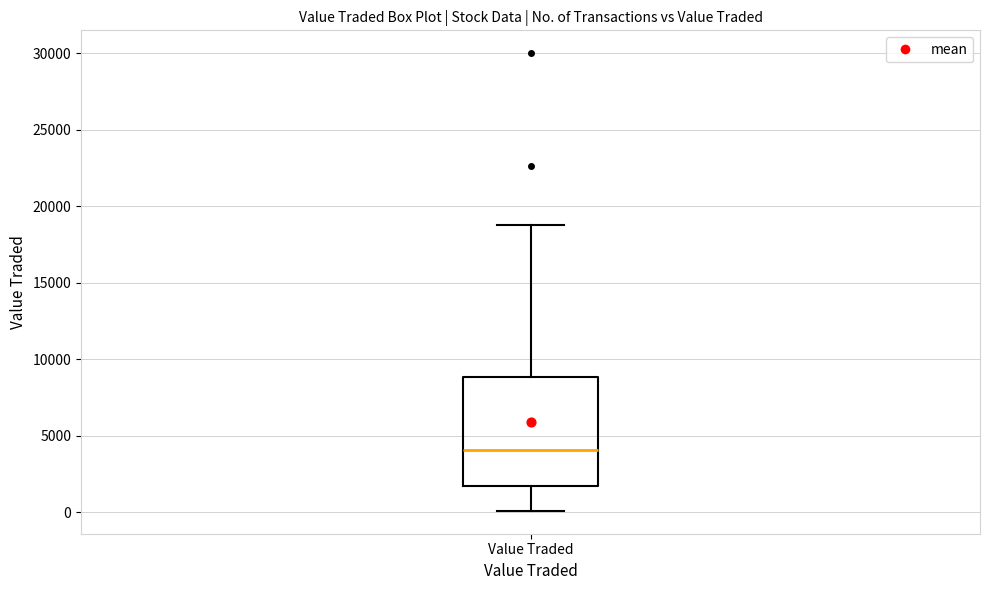

Where is the upper edge of the box for Value Traded on the y-axis? The values are not printed on the chart, so give them approximately, as read against the axis.

9000